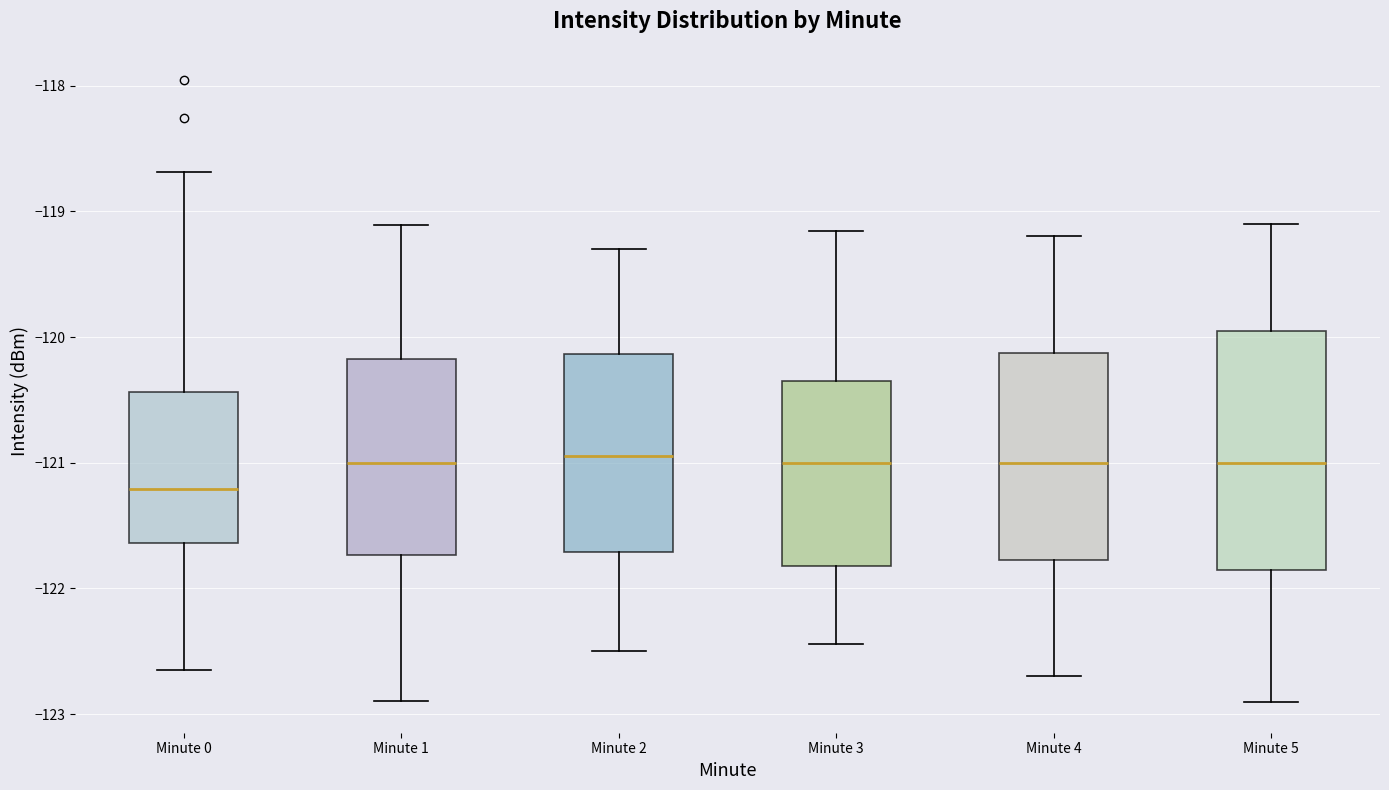

Where does the lower whisker of the box for Minute 3 end on the y-axis? The values are not printed on the chart, so give them approximately, as read against the axis.

-122.4